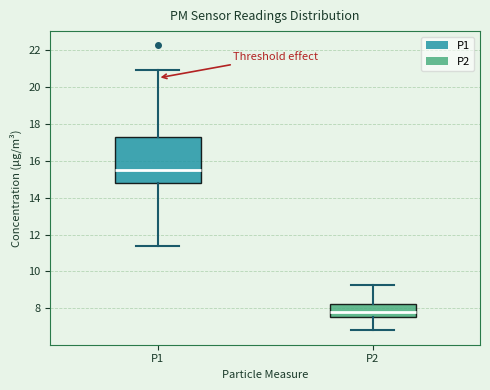

Reading left to right, read every box against the y-axis: the position of its median line, the range the box covers, and the ends of its whiskers. The values are not printed on the chart, so give them approximately, as read against the axis.

P1: median 15.6, box 14.8 to 17.4, whiskers 11.4 to 21.0
P2: median 7.8, box 7.6 to 8.2, whiskers 6.8 to 9.2